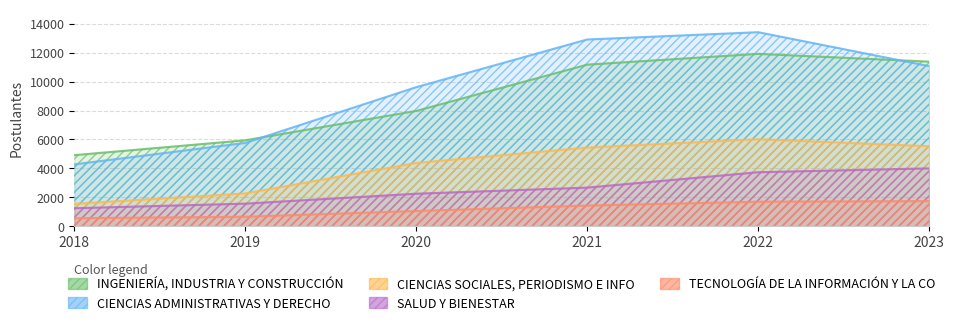

Reading right to left, list all the values displayed in this chart.

INGENIERÍA, INDUSTRIA Y CONSTRUCCIÓN: 2023=11386	2022=11926	2021=11179	2020=7977	2019=5943	2018=4914
CIENCIAS ADMINISTRATIVAS Y DERECHO: 2023=11077	2022=13424	2021=12919	2020=9619	2019=5762	2018=4277
CIENCIAS SOCIALES, PERIODISMO E INFO: 2023=5533	2022=6017	2021=5440	2020=4375	2019=2267	2018=1547
SALUD Y BIENESTAR: 2023=4001	2022=3733	2021=2669	2020=2246	2019=1560	2018=1241
TECNOLOGÍA DE LA INFORMACIÓN Y LA CO: 2023=1737	2022=1690	2021=1428	2020=1048	2019=652	2018=550